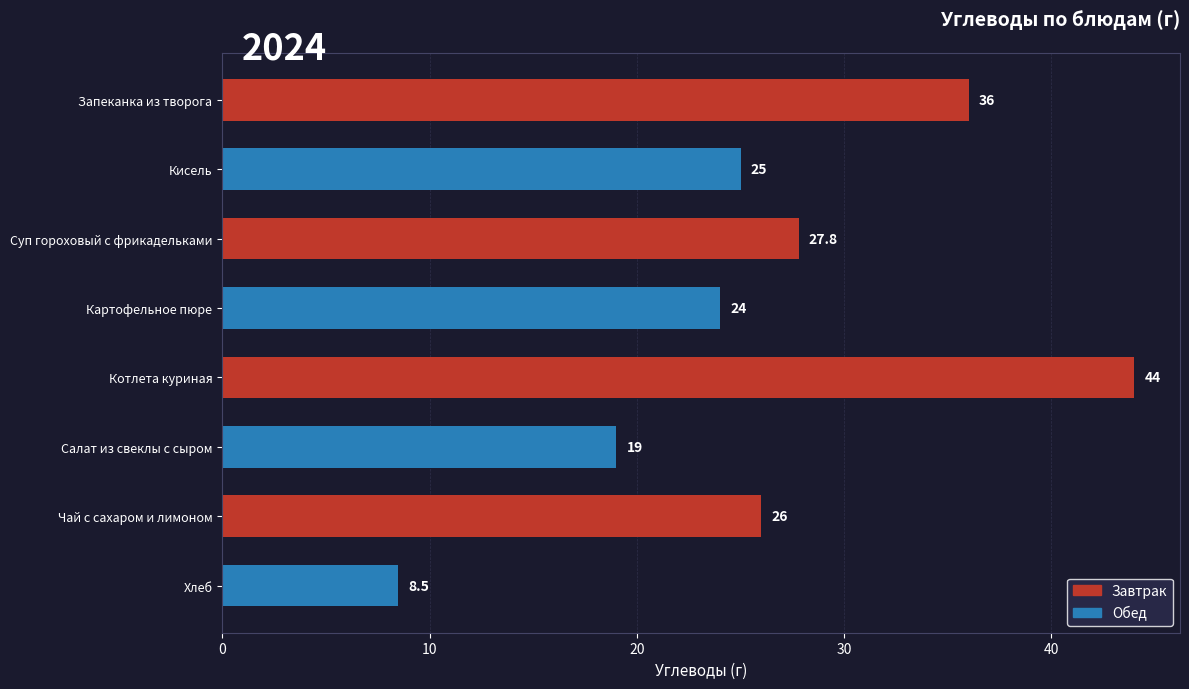

Between Чай с сахаром и лимоном and Хлеб, which is larger?

Чай с сахаром и лимоном